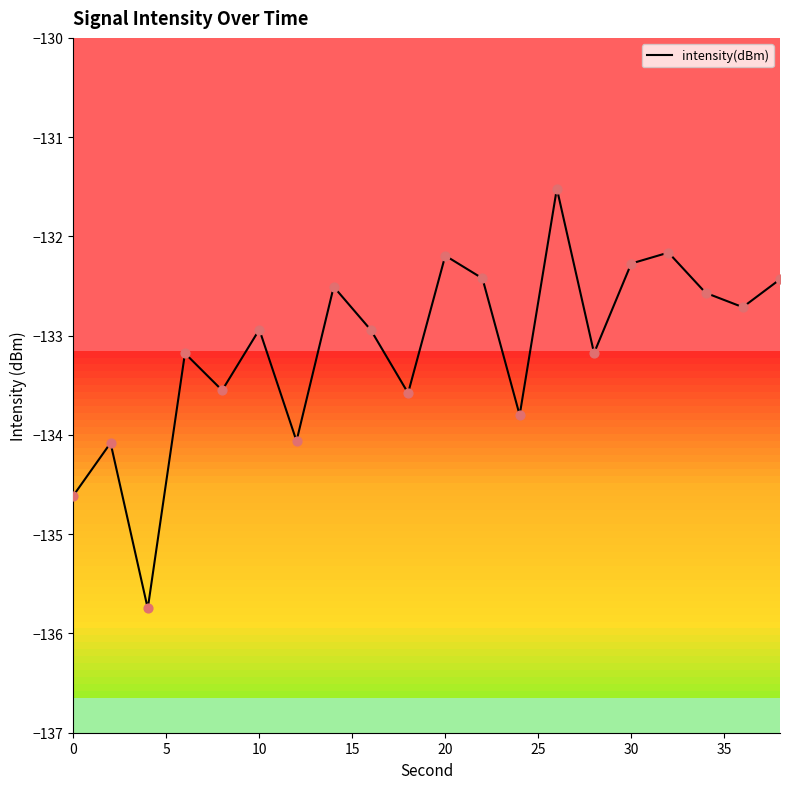

What is the smallest value displayed?

-135.7